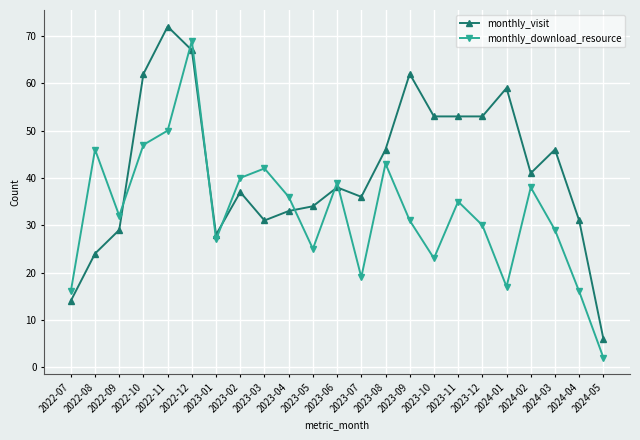

How many intersections are there between monthly_download_resource and monthly_visit?

7